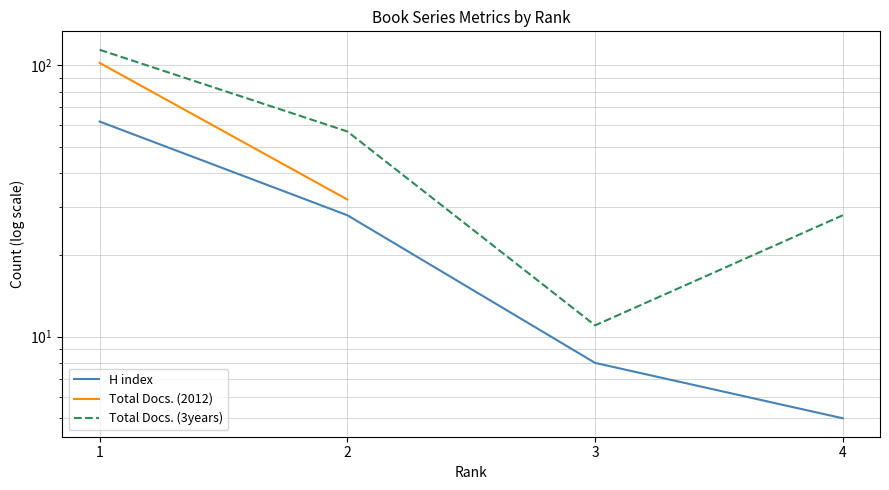

What is the lowest value of the Total Docs. (3years) series?

11.0